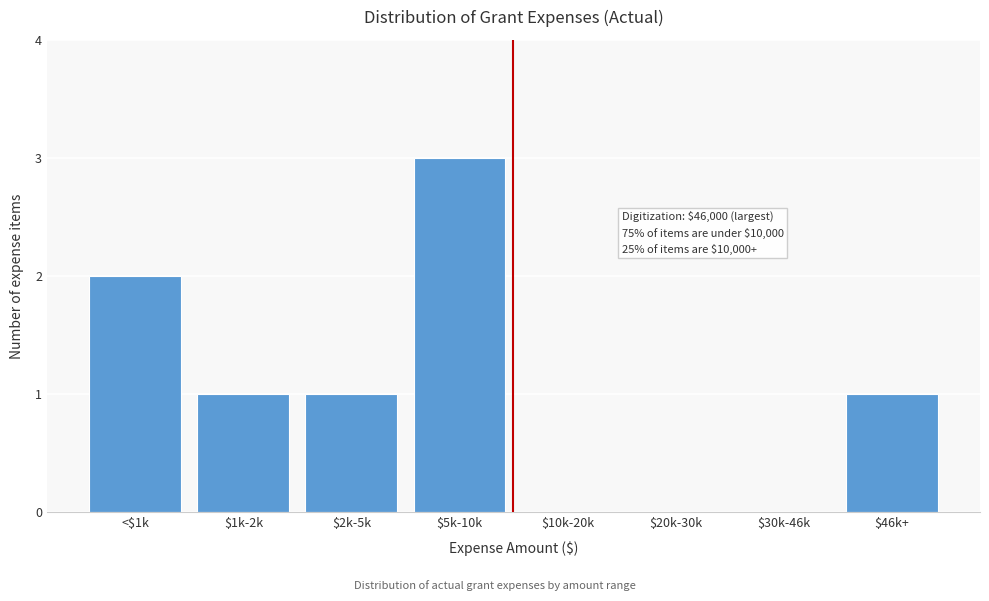

What is the maximum value shown in the chart?

3